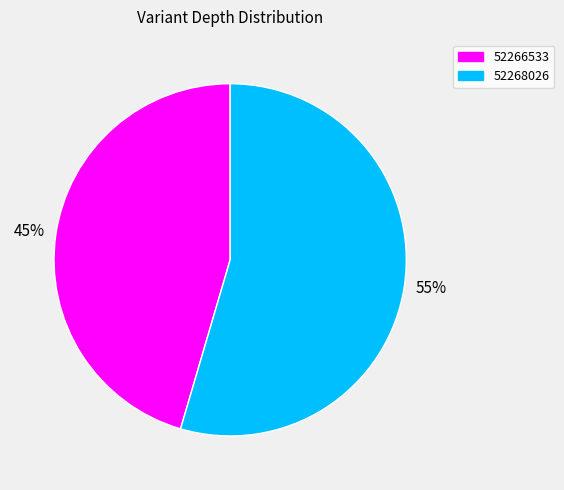

What is the ratio of the value at 52268026 to the value at 52266533?

1.2